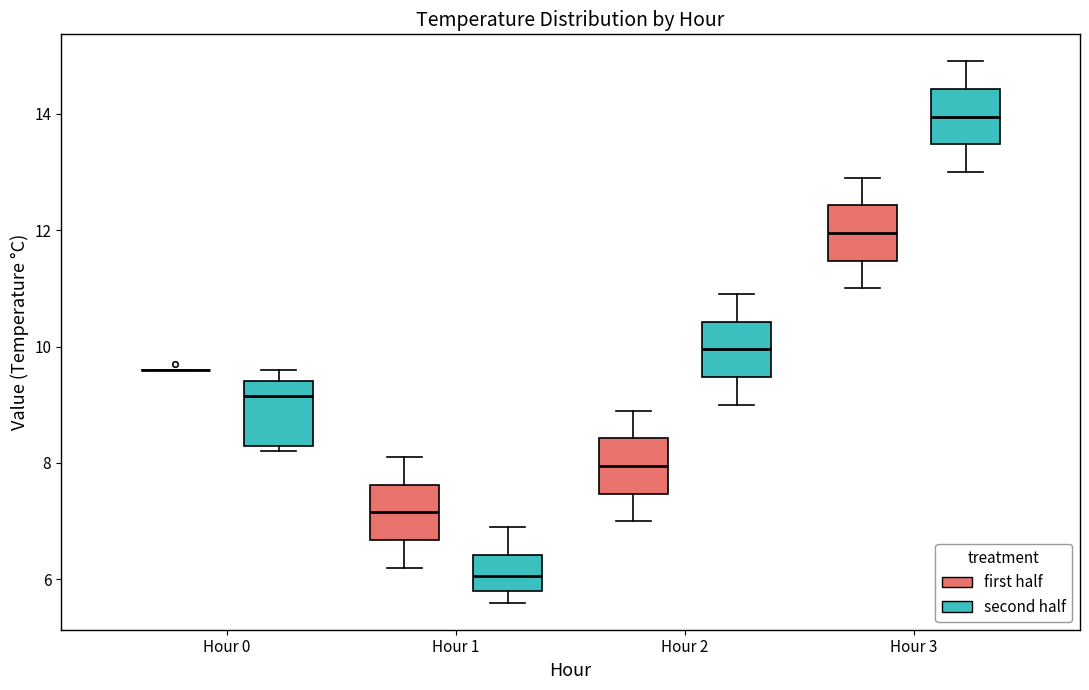

Where does the median line of the box for Hour 1 (first half) sit on the y-axis? The values are not printed on the chart, so give them approximately, as read against the axis.

7.2